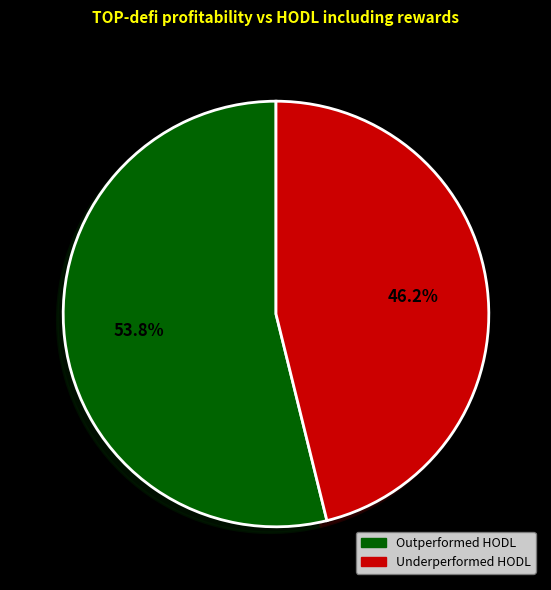

Is there any slice that represents more than half of the pie?

Yes